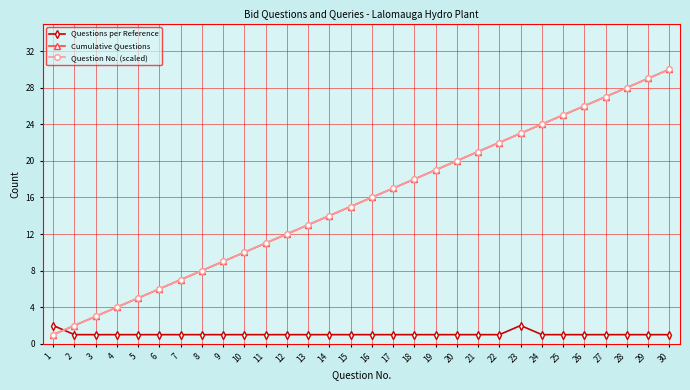

Where does the Question No. (scaled) series first go above 16?

17